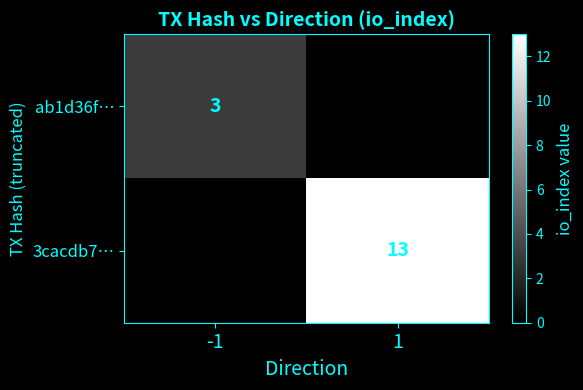

The value of ab1d36f… at -1 is 3. True or false?

True